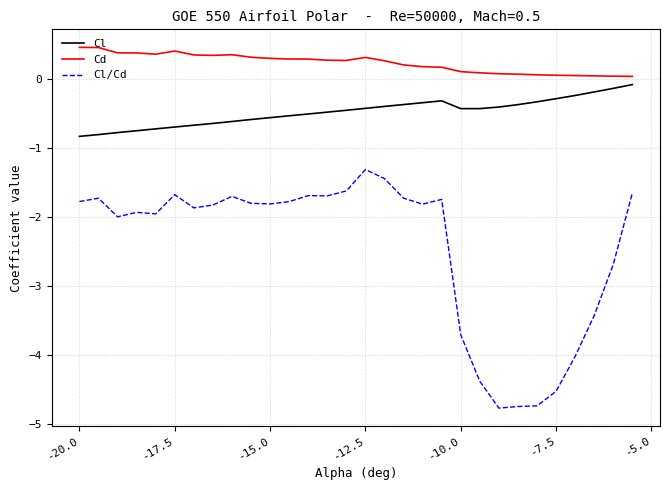

What is the difference between the maximum and minimum values in the Cl/Cd series?

3.5